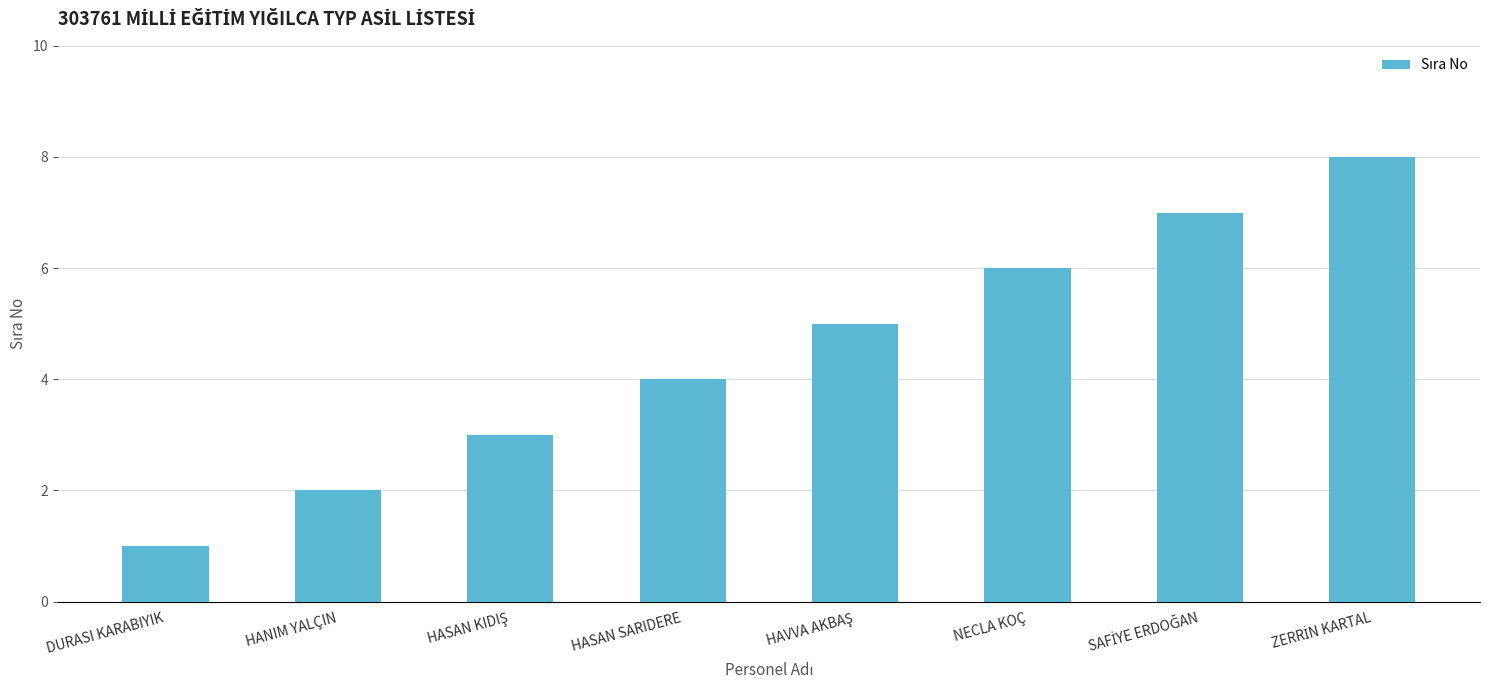

What position from the left is HASAN SARIDERE?

4